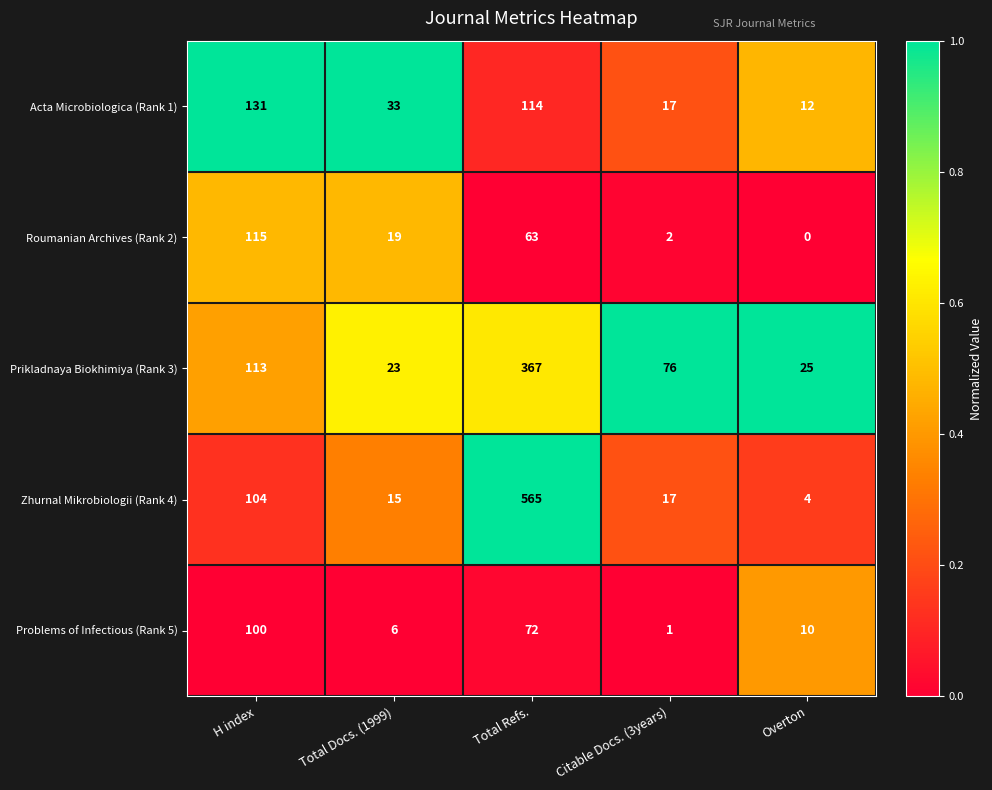

List the series in order of their peak value, lowest first.

Problems of Infectious (Rank 5), Roumanian Archives (Rank 2), Acta Microbiologica (Rank 1), Prikladnaya Biokhimiya (Rank 3), Zhurnal Mikrobiologii (Rank 4)